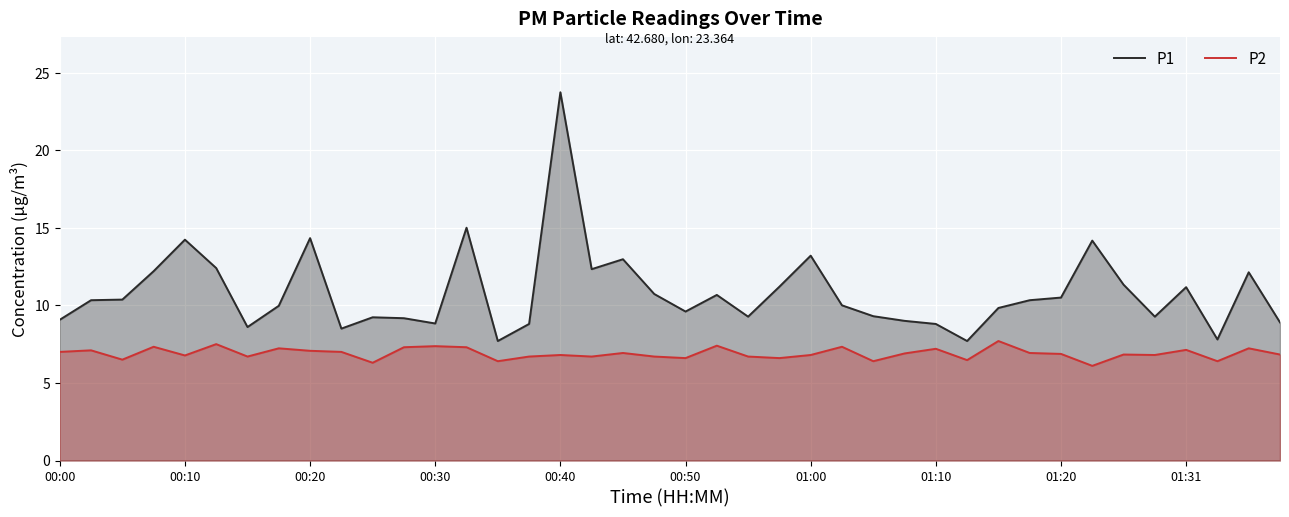

At 00:30, list the series in order from largest to smallest.

P1, P2